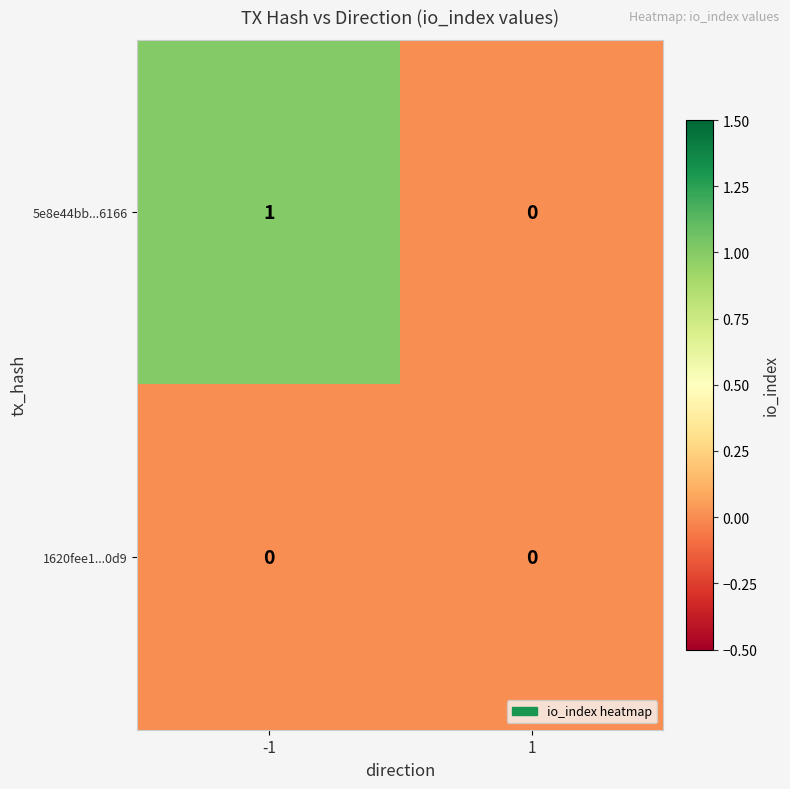

Which series has the largest total across all categories?

5e8e44bb...6166